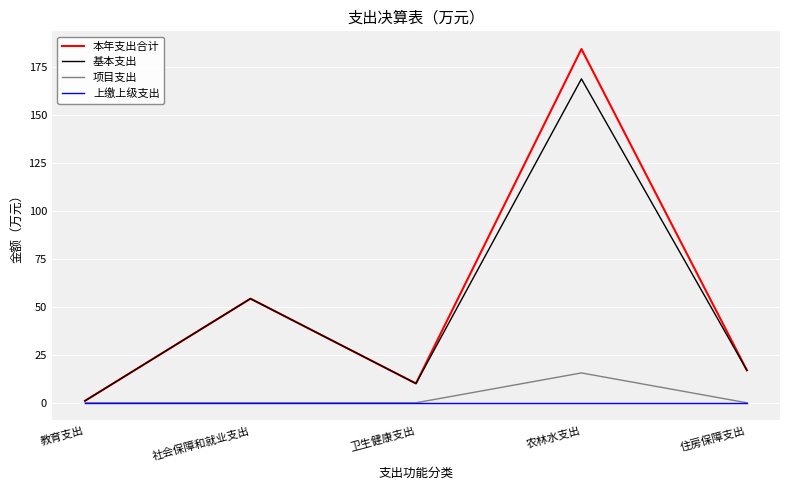

True or false: 基本支出 has a value of 23.2 at 住房保障支出.

False